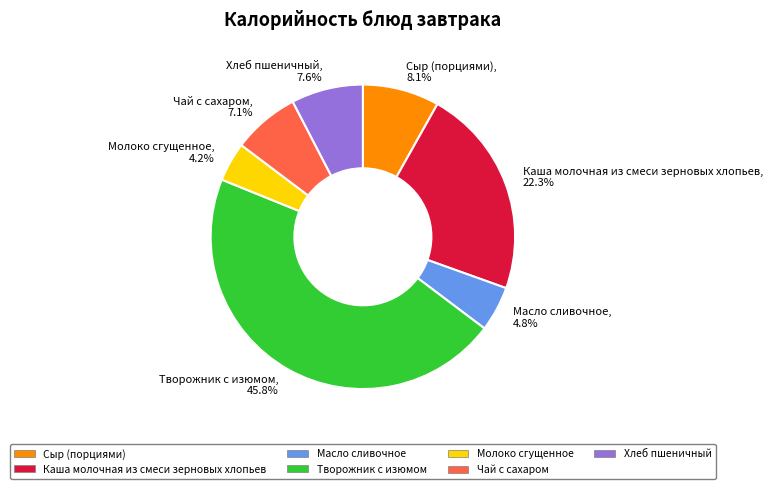

What is the total percentage of Сыр (порциями) and Чай с сахаром?

15.2%